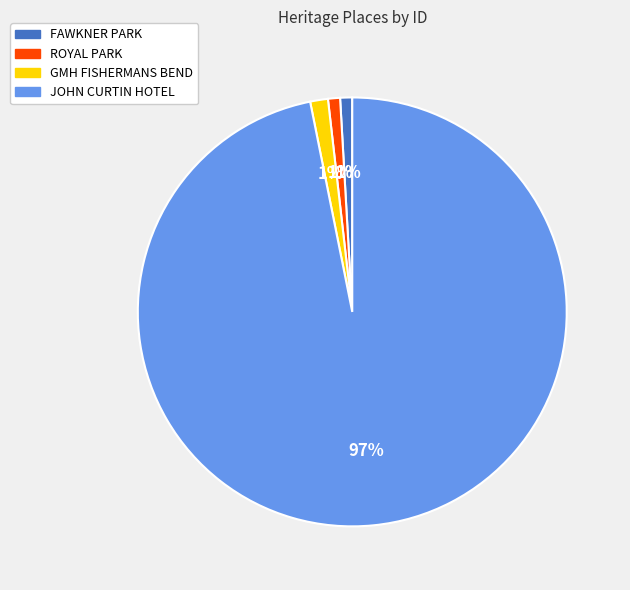

What is the largest slice in the pie chart?

JOHN CURTIN HOTEL